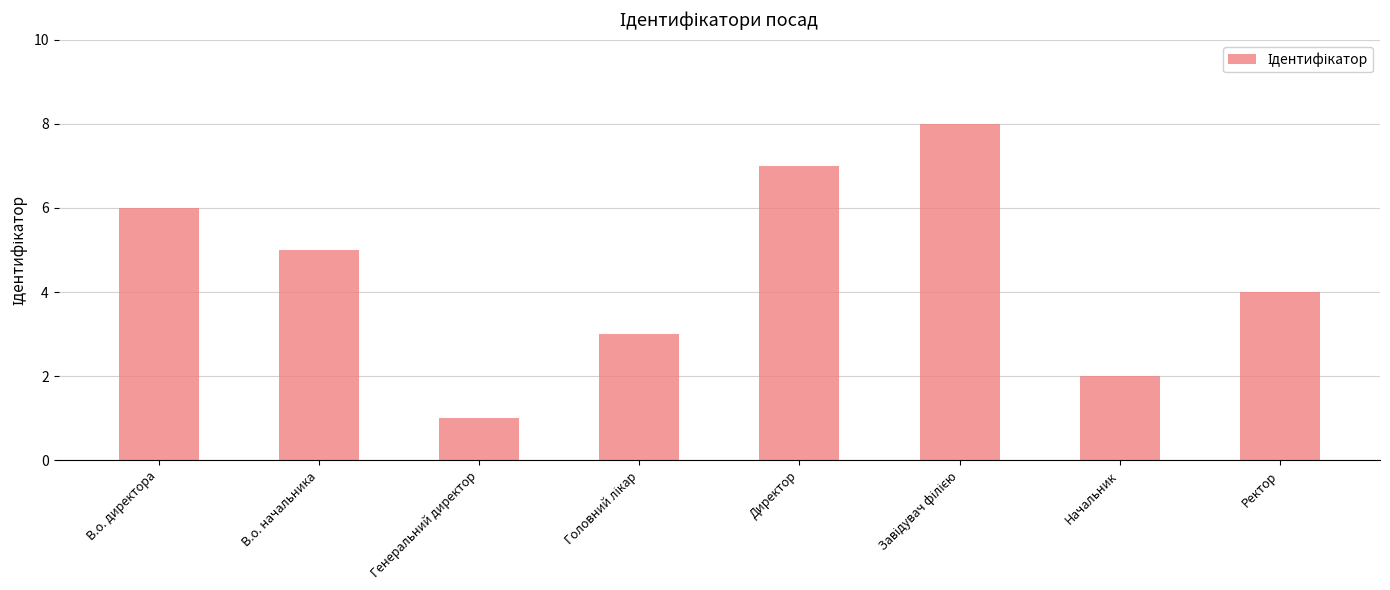

The value at В.о. начальника is 3. True or false?

False